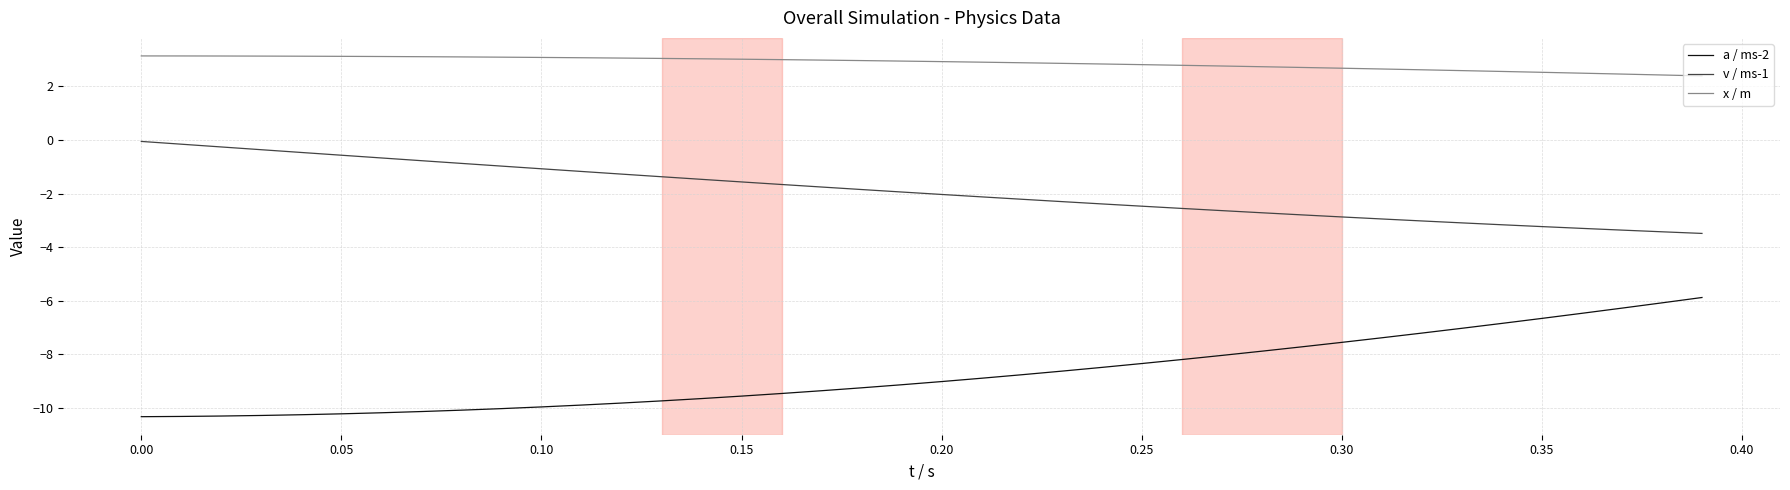

What is the minimum value shown in the chart?

-10.3